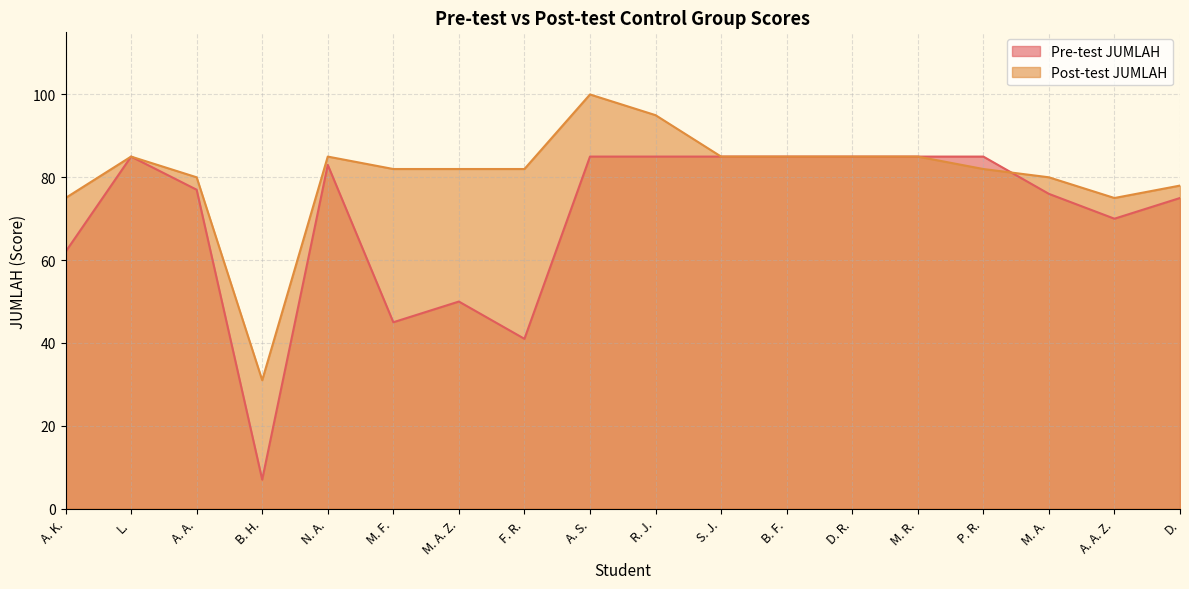

At which label does Post-test JUMLAH first exceed 82?

L.